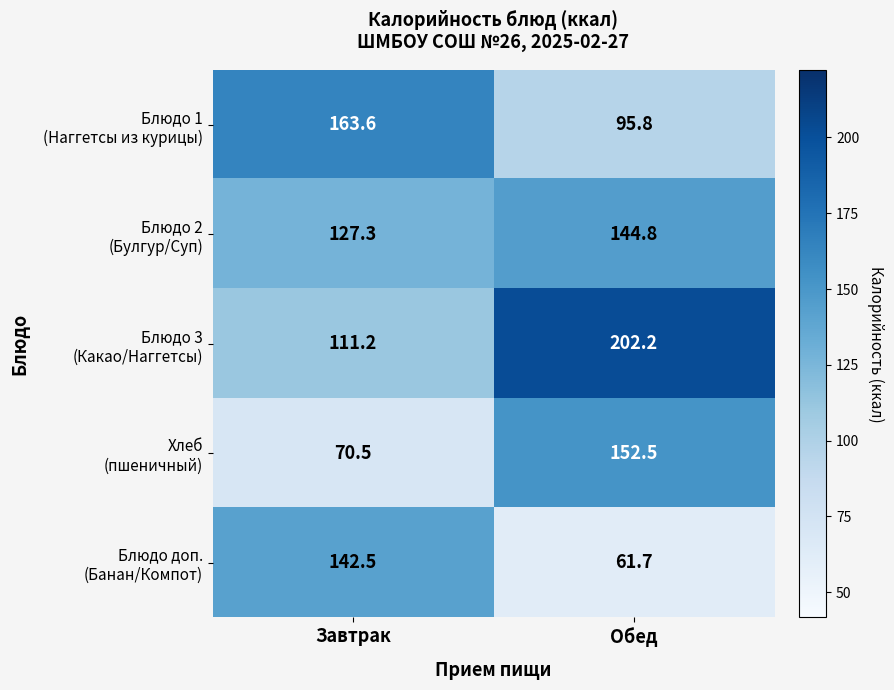

Which category has the lowest value across all series?

Обед